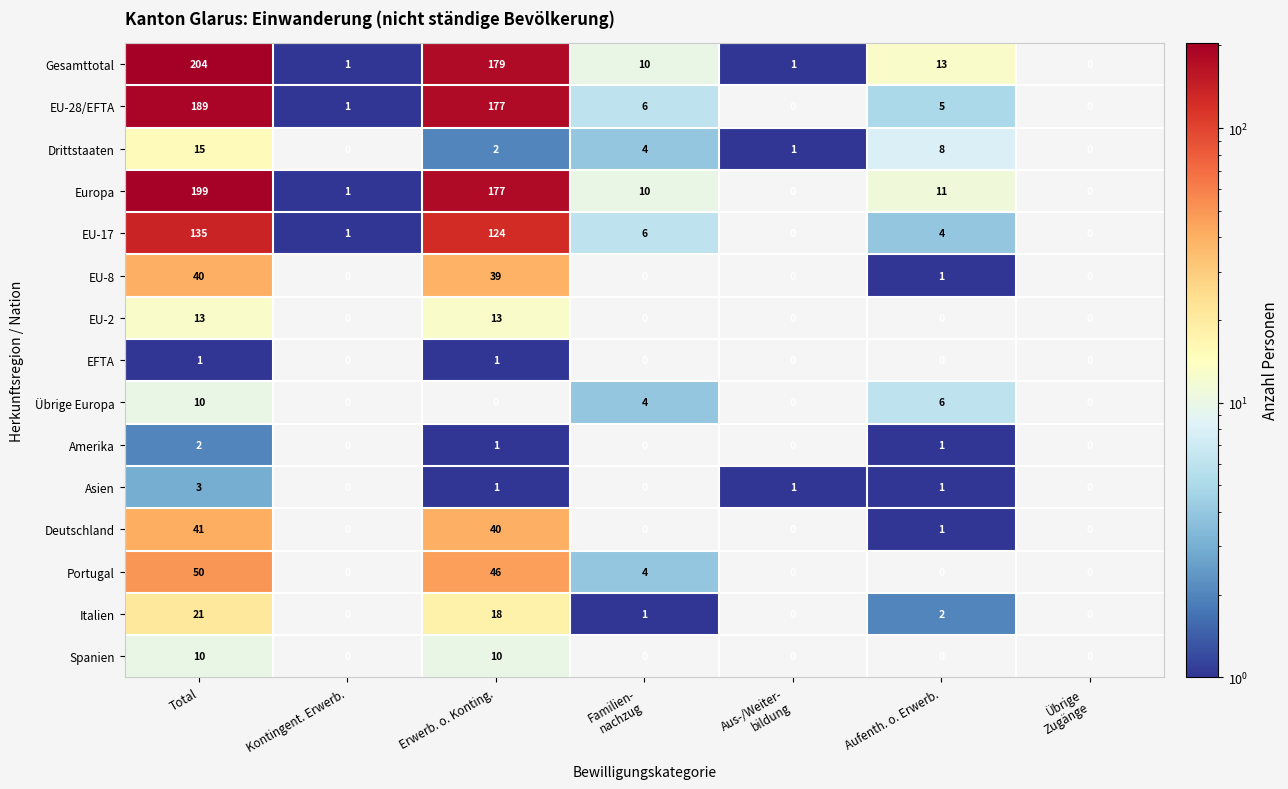

Is it true that Italien equals 21 at Total?

True